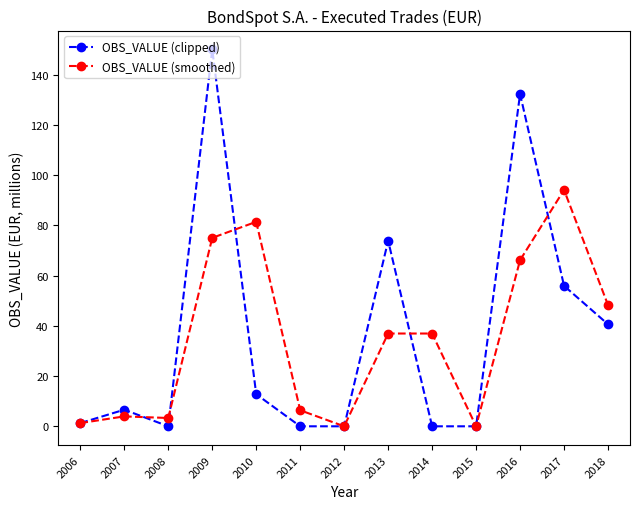

Is the value of OBS_VALUE (clipped) at 2009 greater than the value of OBS_VALUE (smoothed) at 2008?

Yes